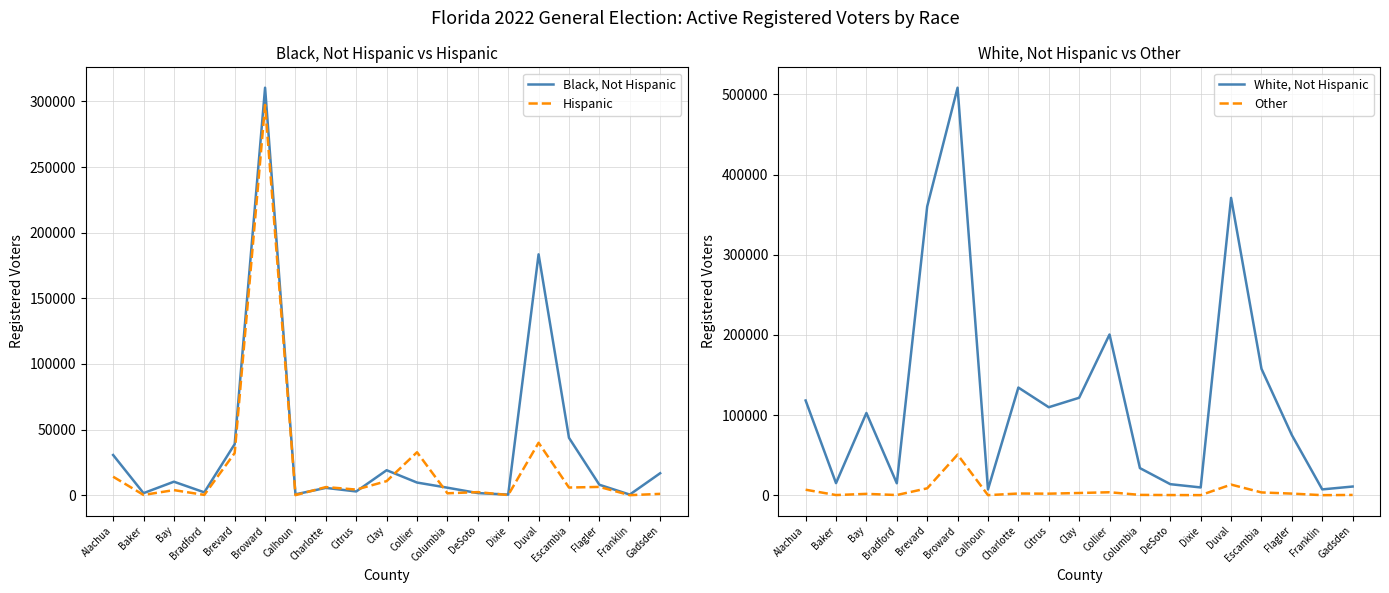

What is the difference between the maximum and minimum values in the Black, Not Hispanic series?

309957